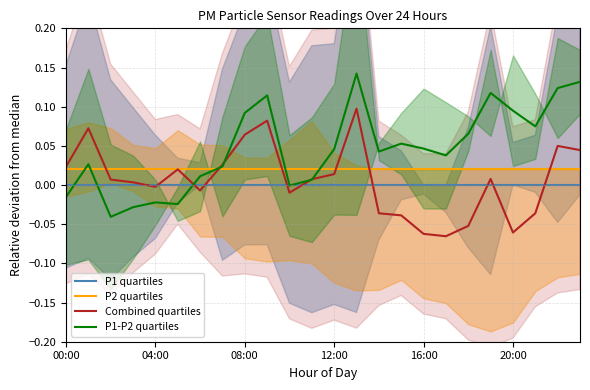

What are all the series names shown in the legend?

P1 quartiles, P2 quartiles, Combined quartiles, P1-P2 quartiles